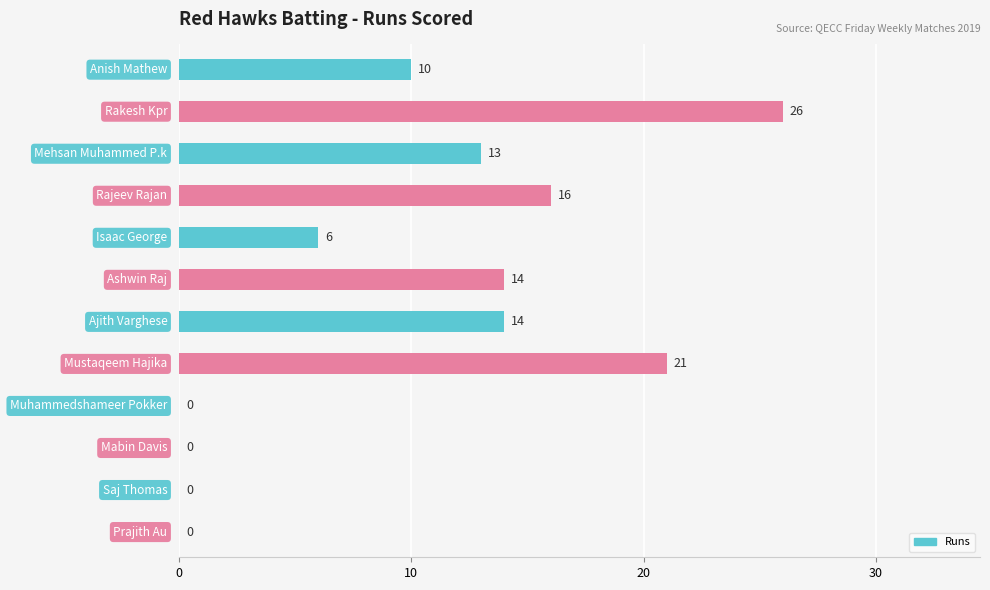

What is the greatest value displayed?

26